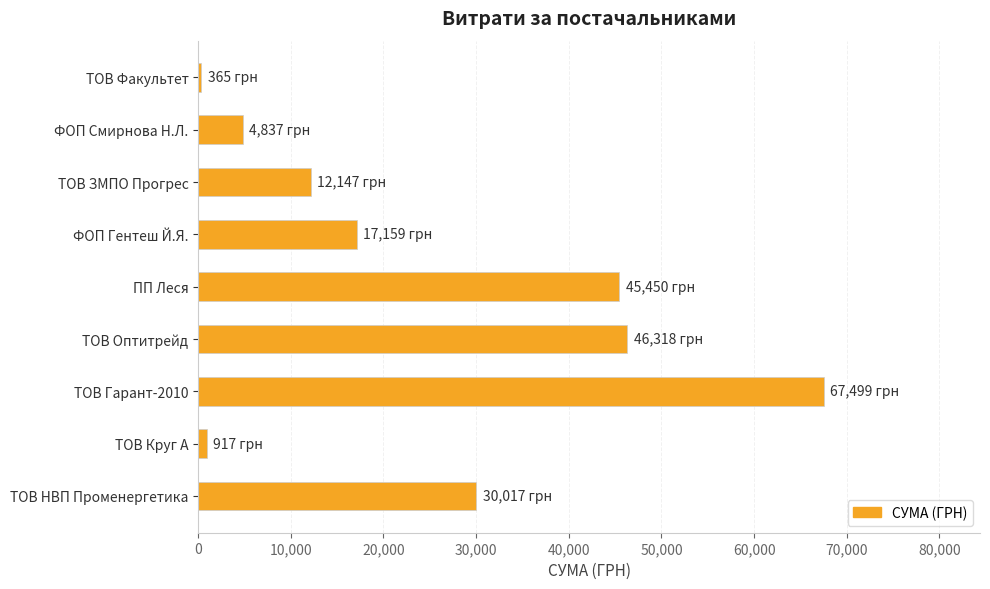

How many bars are there in total?

9